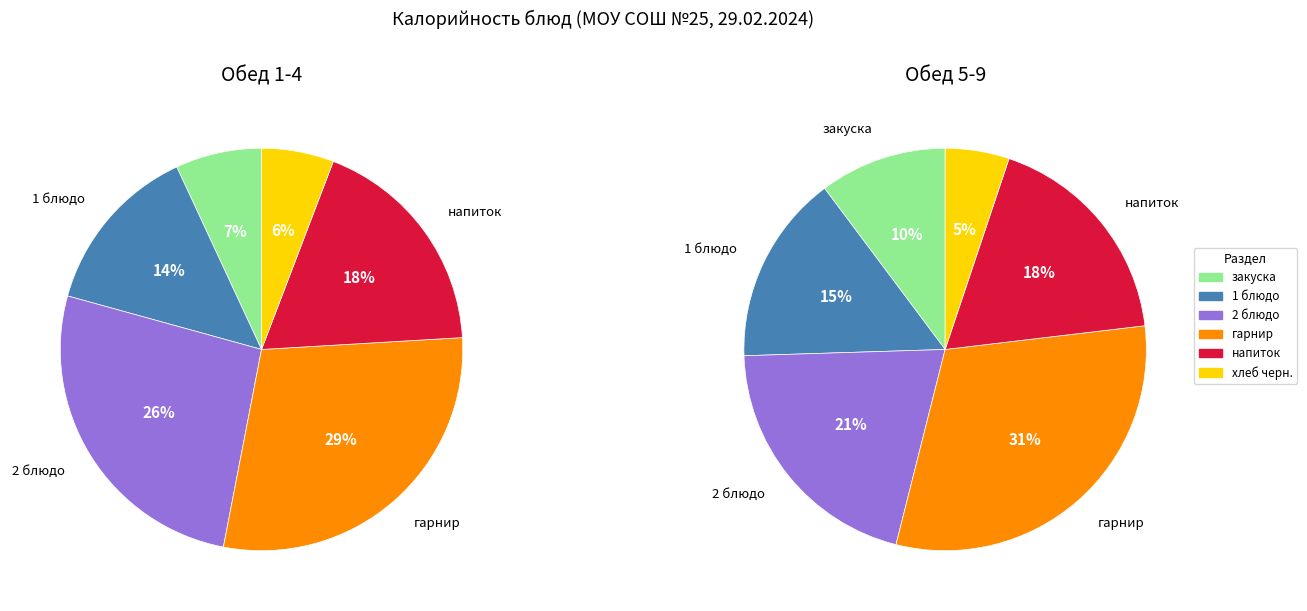

What is the total percentage of напиток and хлеб черн.?

24.1%